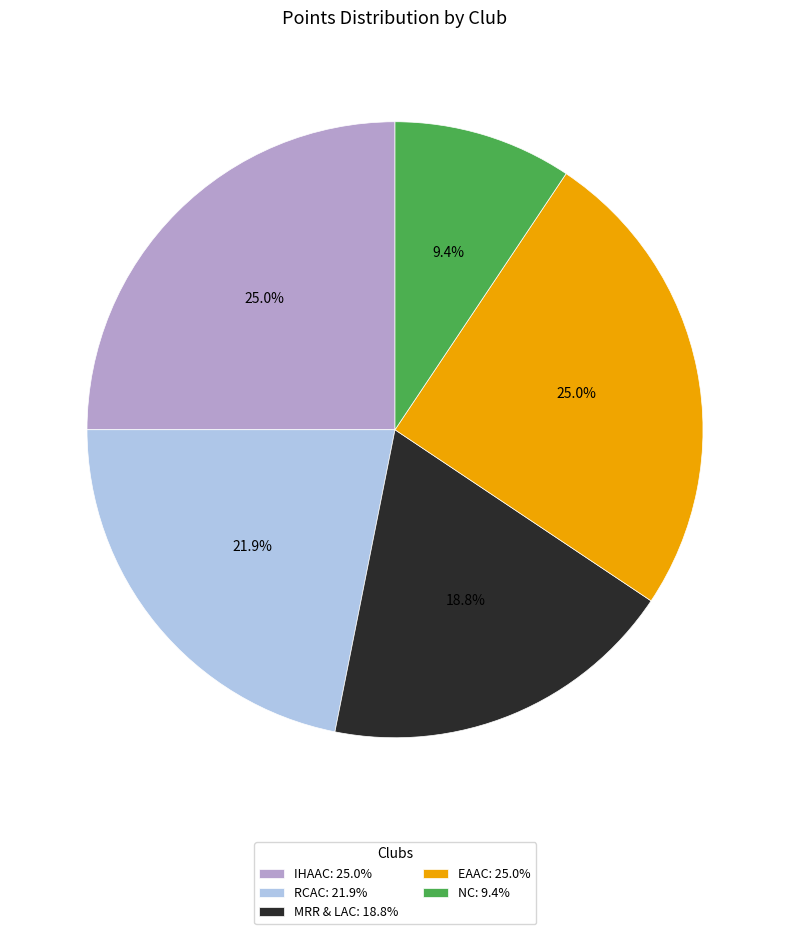

What is the smallest slice in the pie chart?

NC